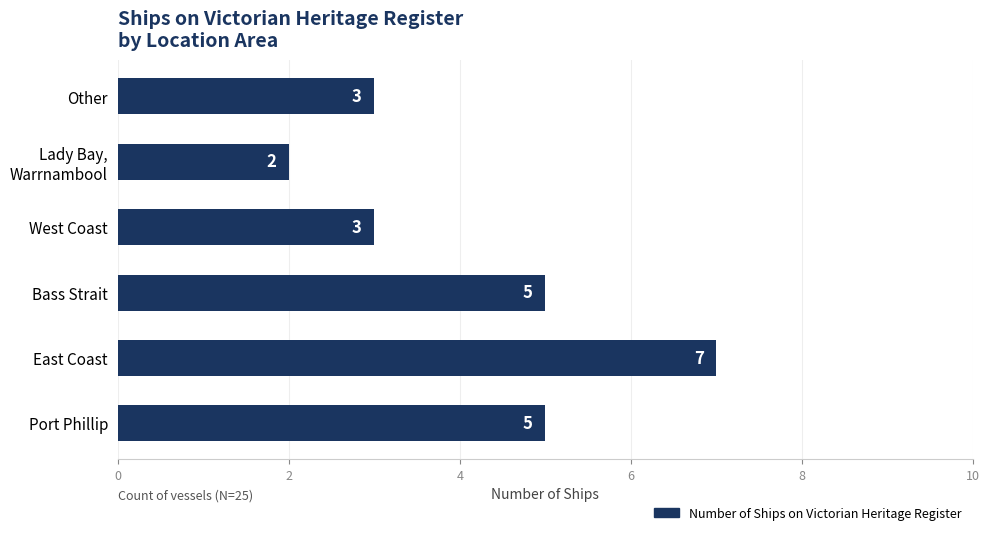

Which category has the lowest value across all series?

Lady Bay,
Warrnambool